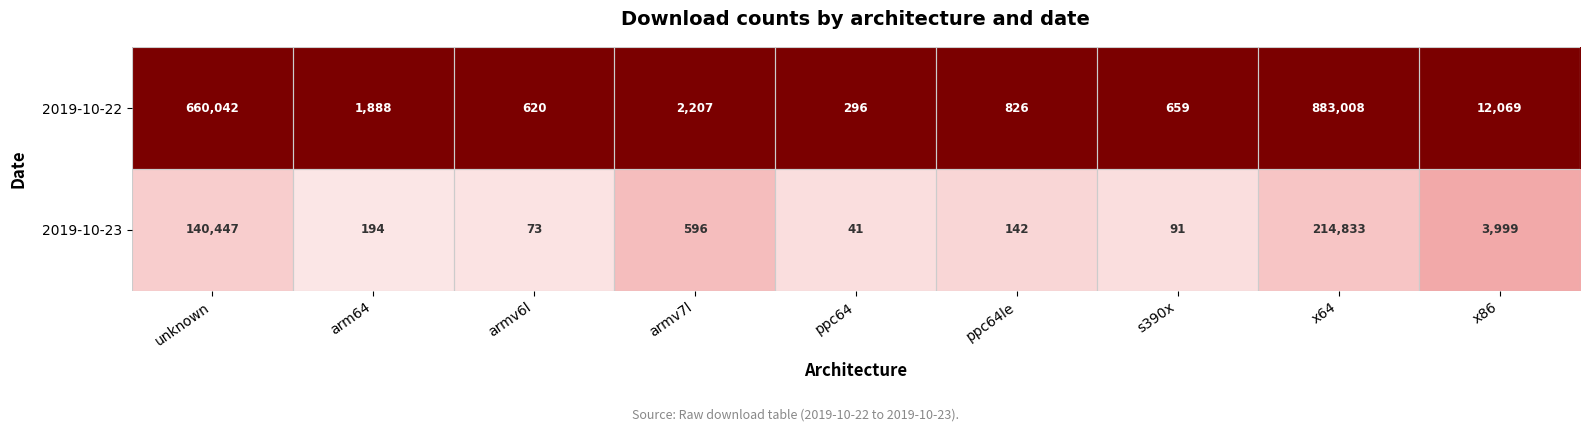

Is it true that 2019-10-22 equals 1082 at armv6l?

False